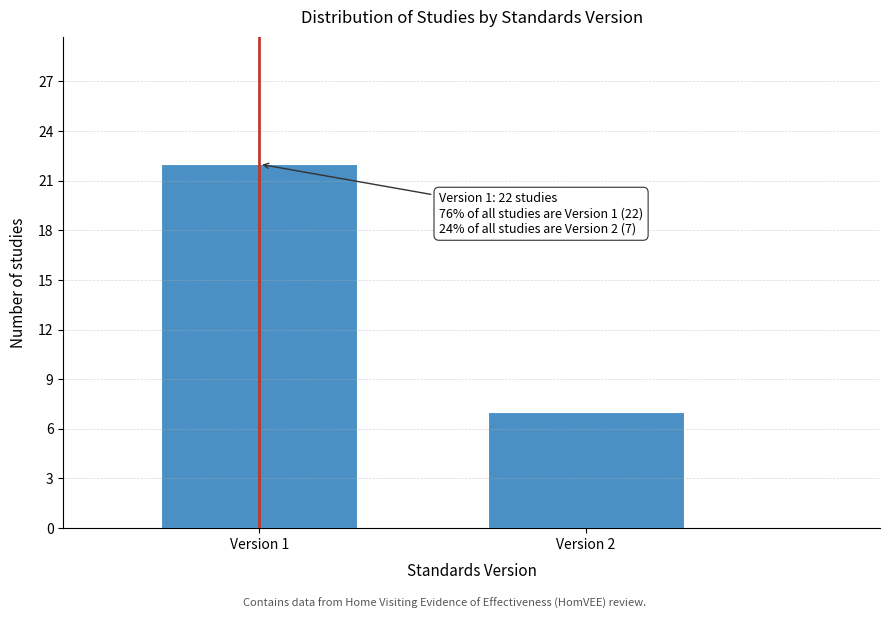

Reading right to left, extract all data points from this chart.

Version 2=7	Version 1=22